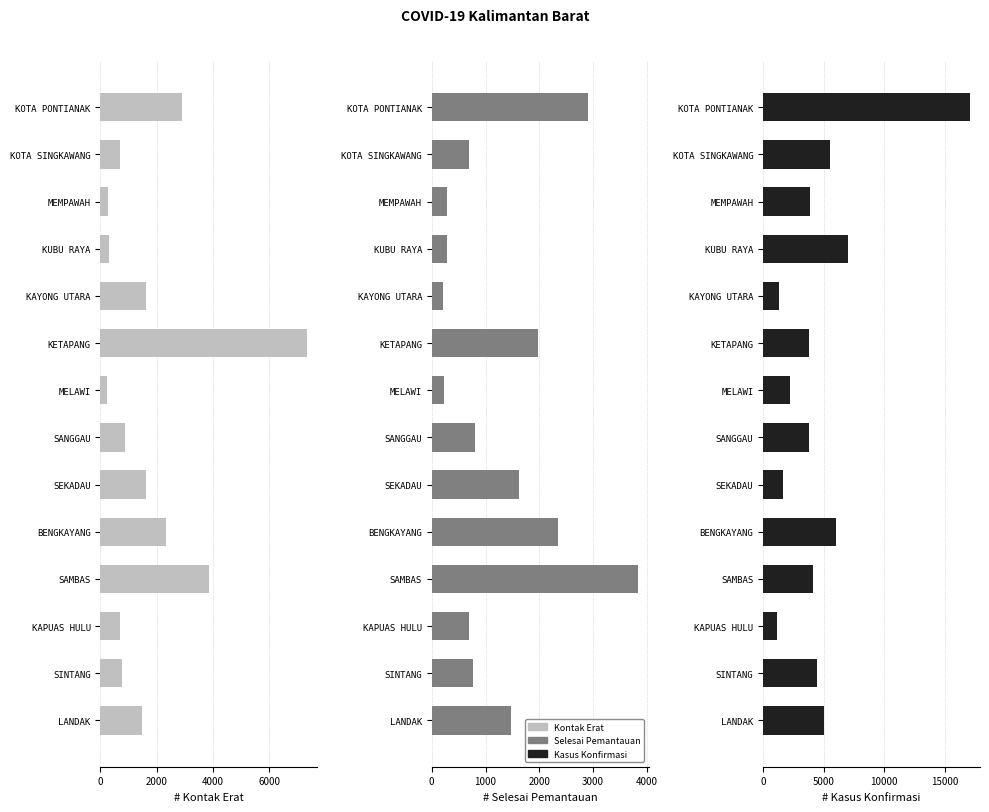

What is the total value across all series at SAMBAS?

11837